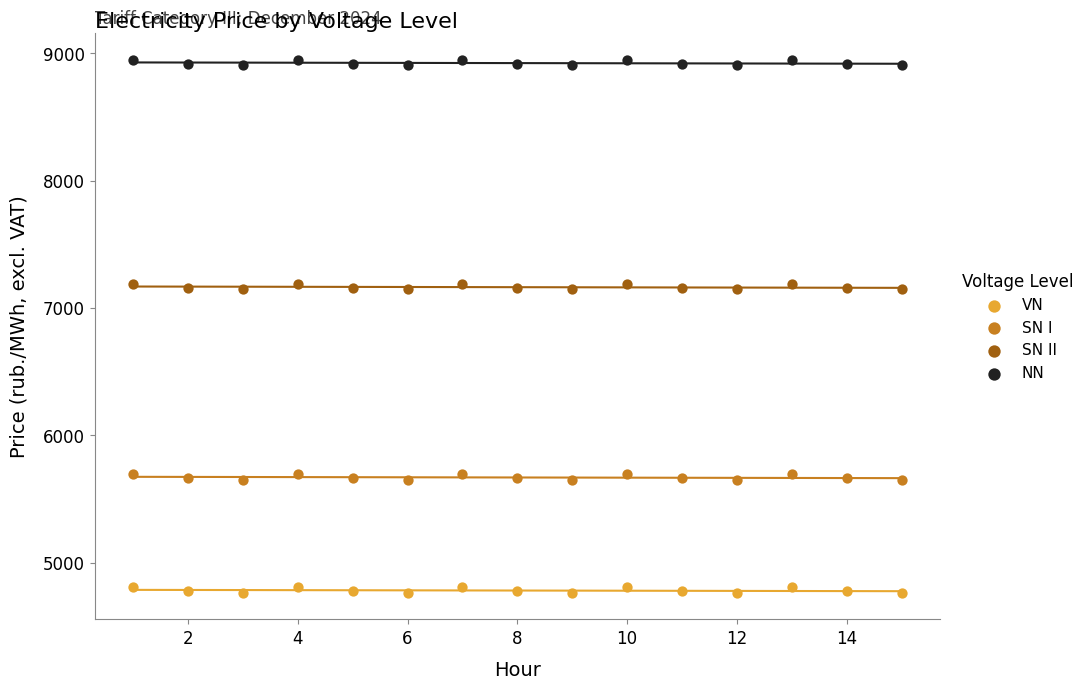

What is the X range (max minus min) for the scatter plot?

14.0